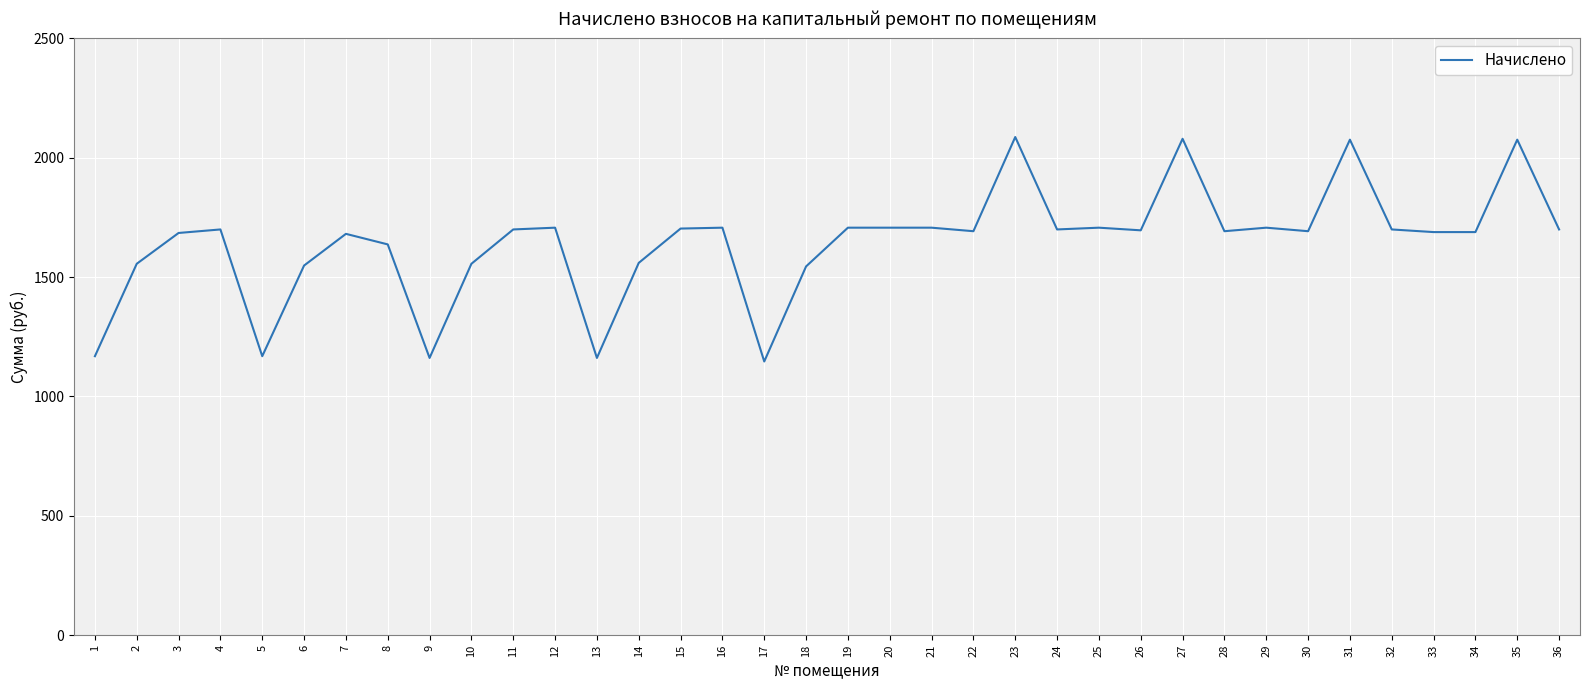

At which label is the value closest to 1616?

8